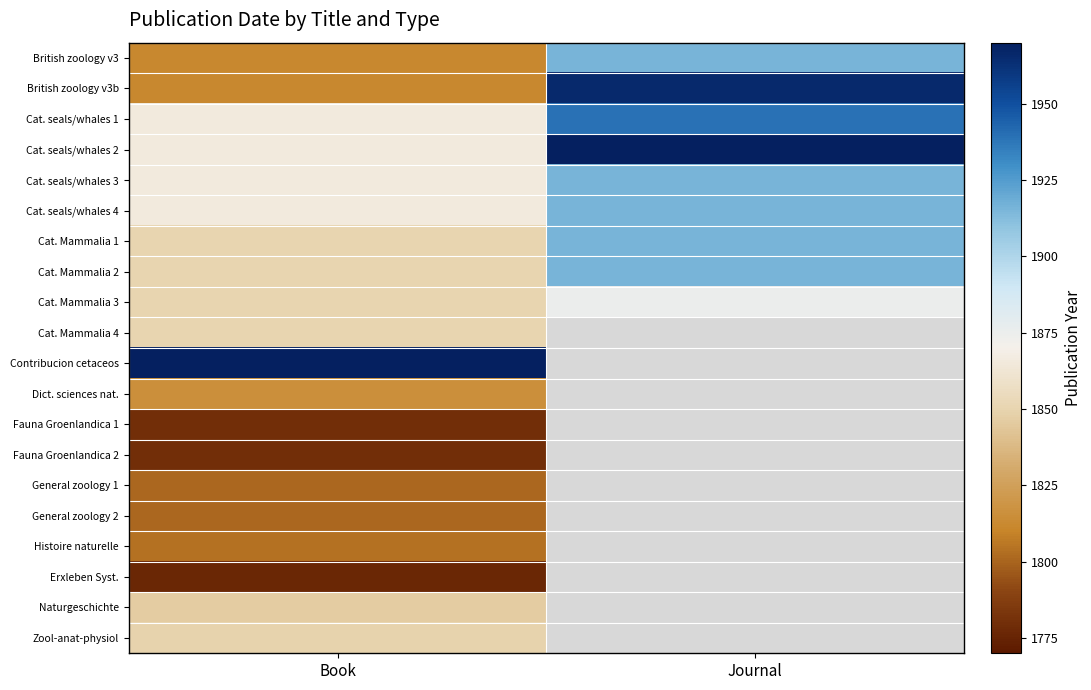

Is it true that Cat. seals/whales 1 equals 3008.9 at Book?

False